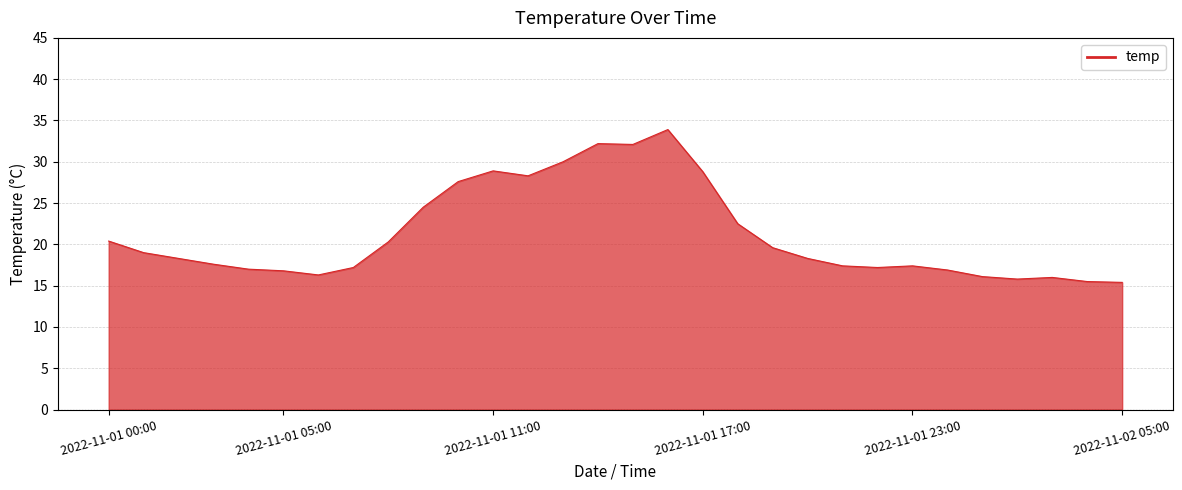

What is the greatest value displayed?

33.9